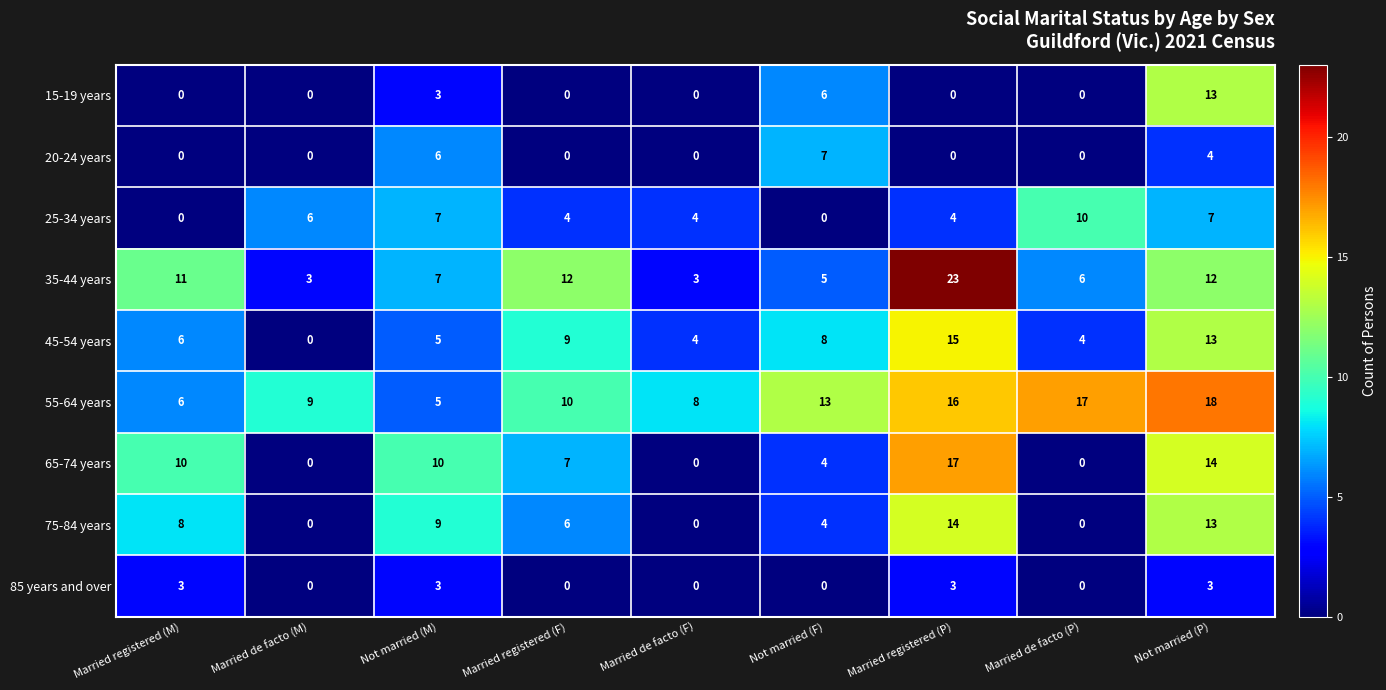

What is the maximum value shown in the chart?

23